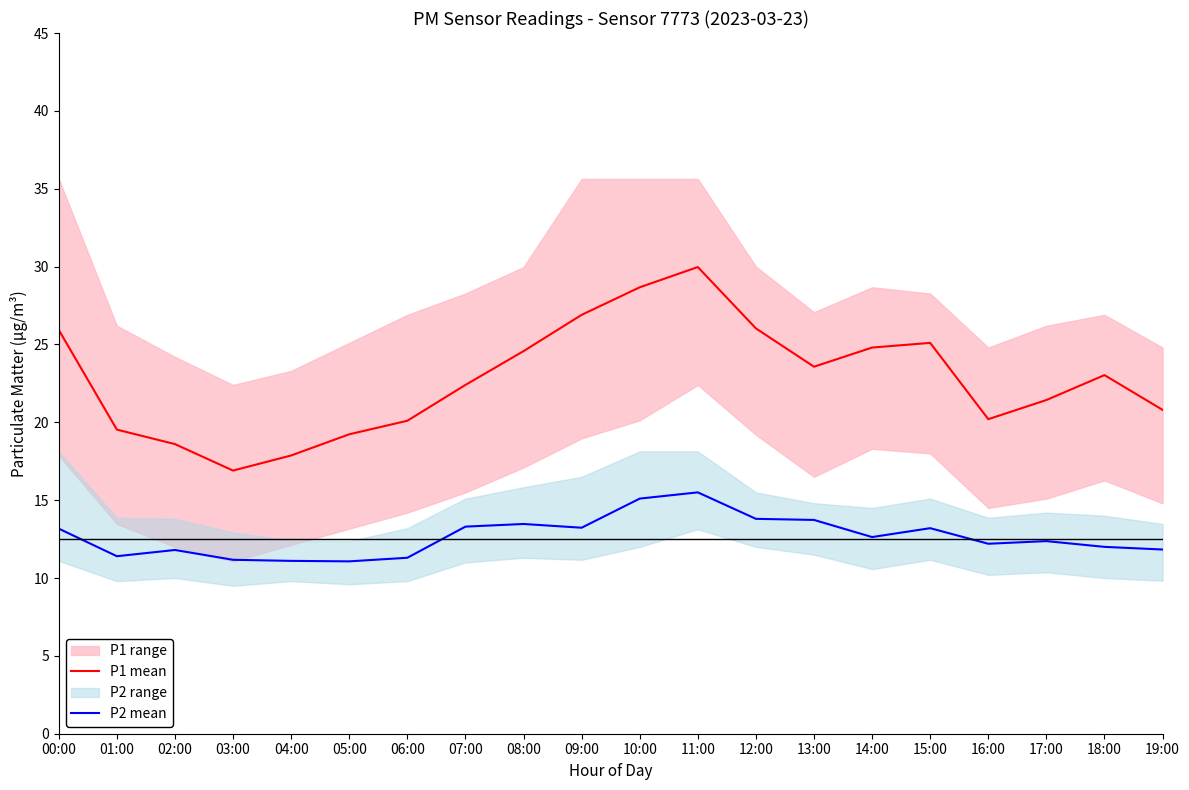

Where is P2 mean nearest to the value 13?

00:00